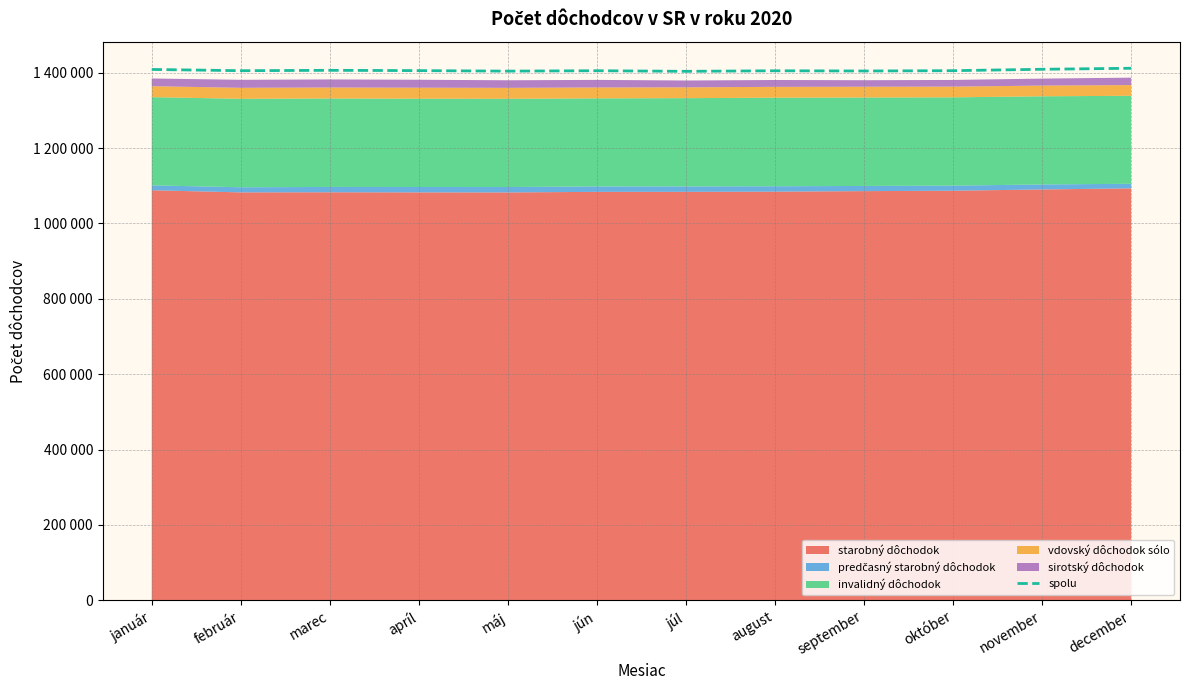

What is the change in value from september to október?

+820